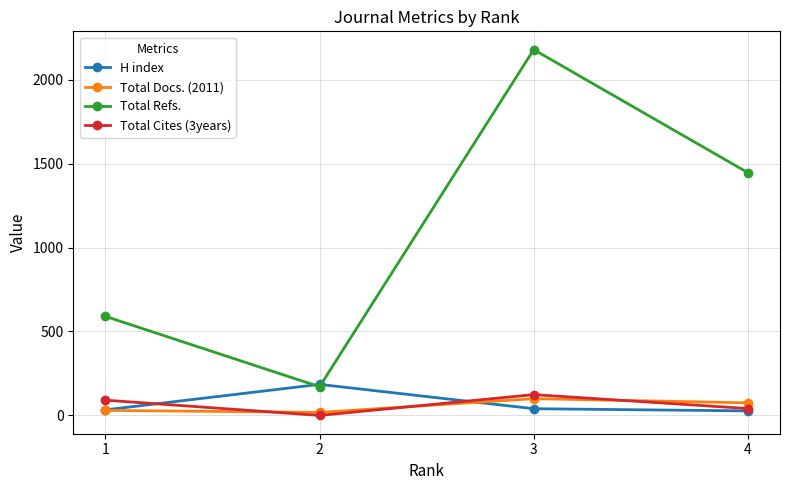

At which category is the sum across all series the highest?

3